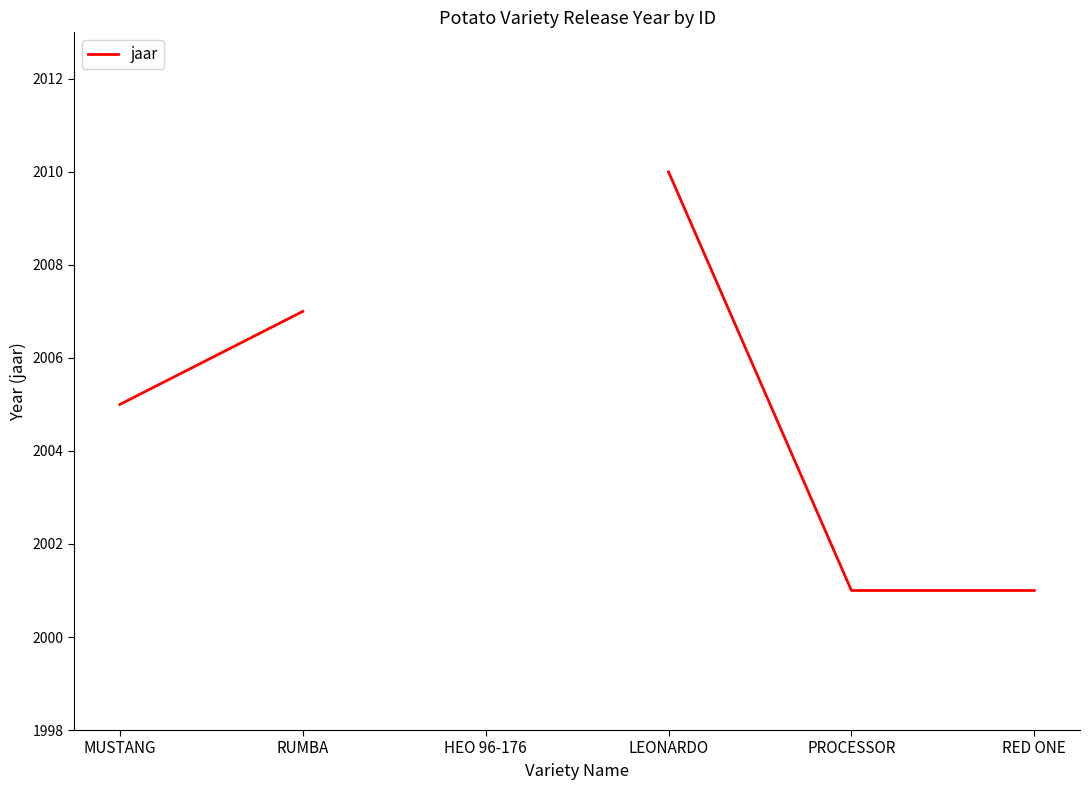

Where is the data nearest to the value 2005?

MUSTANG